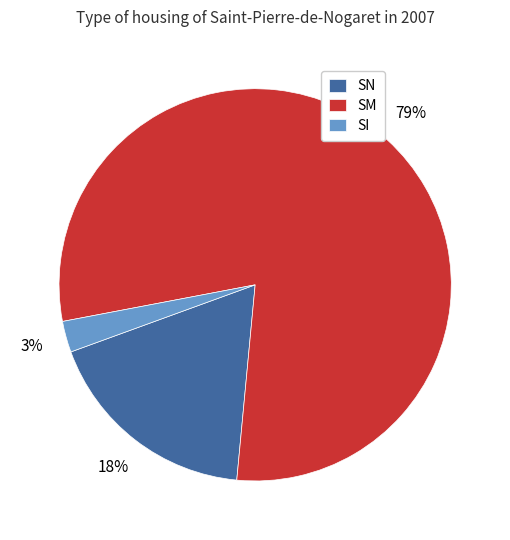

How many slices are in this pie chart?

3